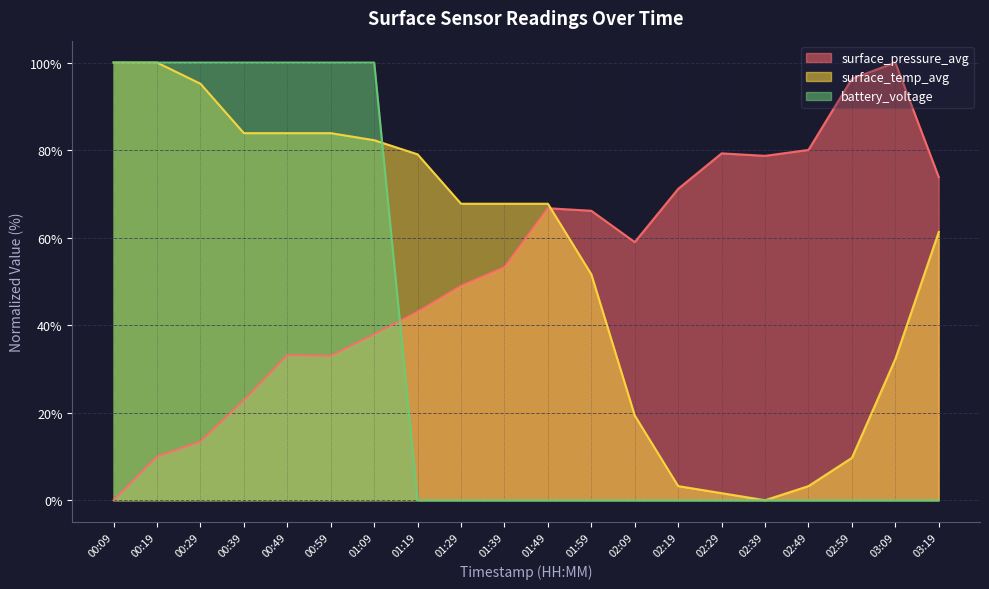

Which series has the widest spread of values?

surface_pressure_avg